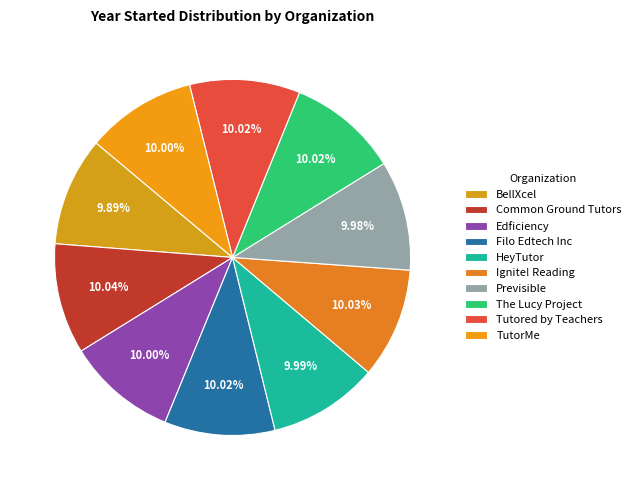

To the nearest percent, what percentage of the pie is Common Ground Tutors?

10%